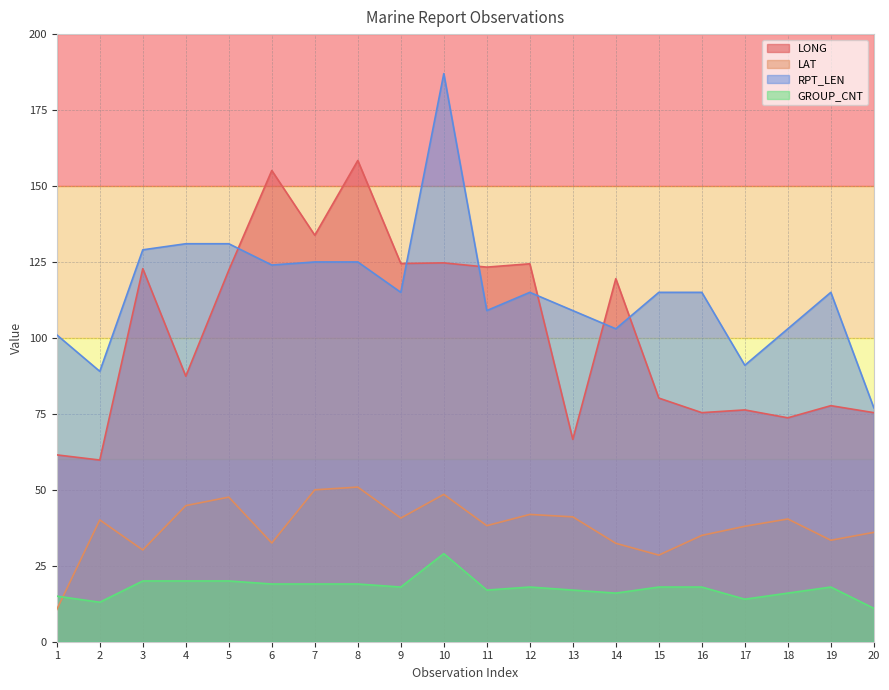

Rank the categories by GROUP_CNT value from highest to lowest.

10, 3, 4, 5, 6, 7, 8, 9, 12, 15, 16, 19, 11, 13, 14, 18, 1, 17, 2, 20